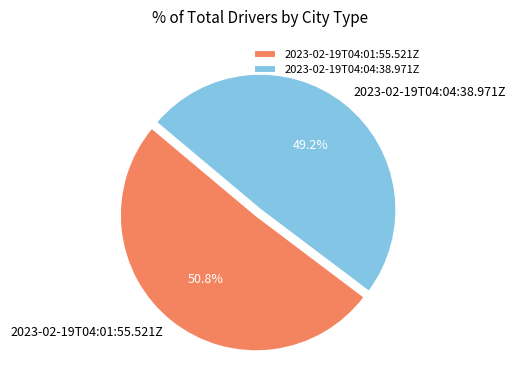

Is it true that 2023-02-19T04:01:55.521Z is 37% of the pie?

False